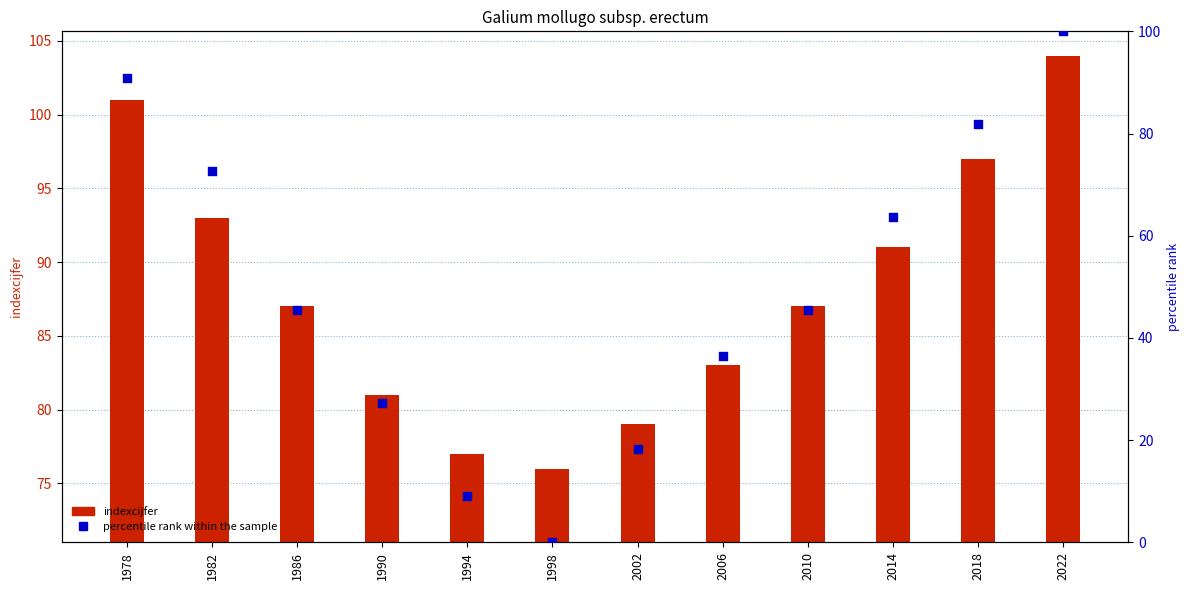

Which series has the widest spread of Y values?

percentile rank within the sample